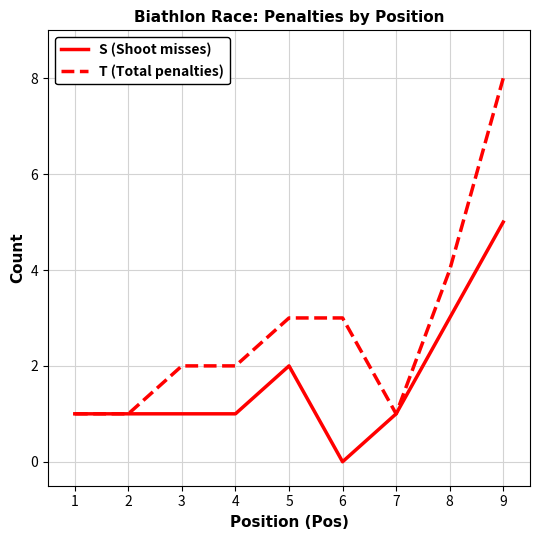

The value of S (Shoot misses) at 7 is 1. True or false?

True